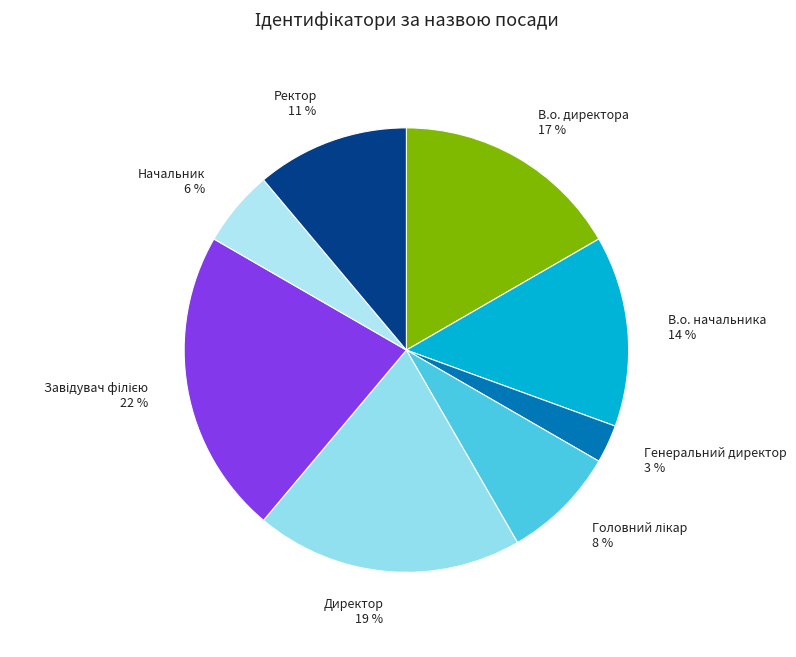

Does В.о. начальника account for over 50% of the chart?

No